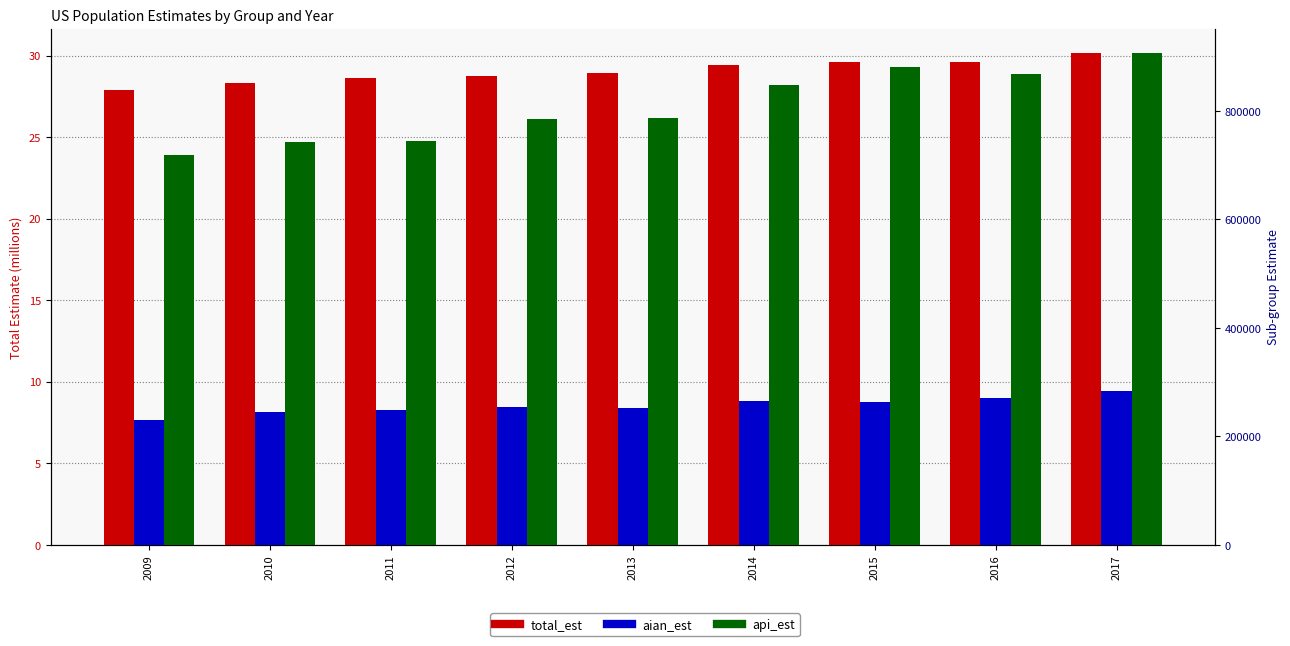

Which category has the lowest value in the aian_est series?

2009